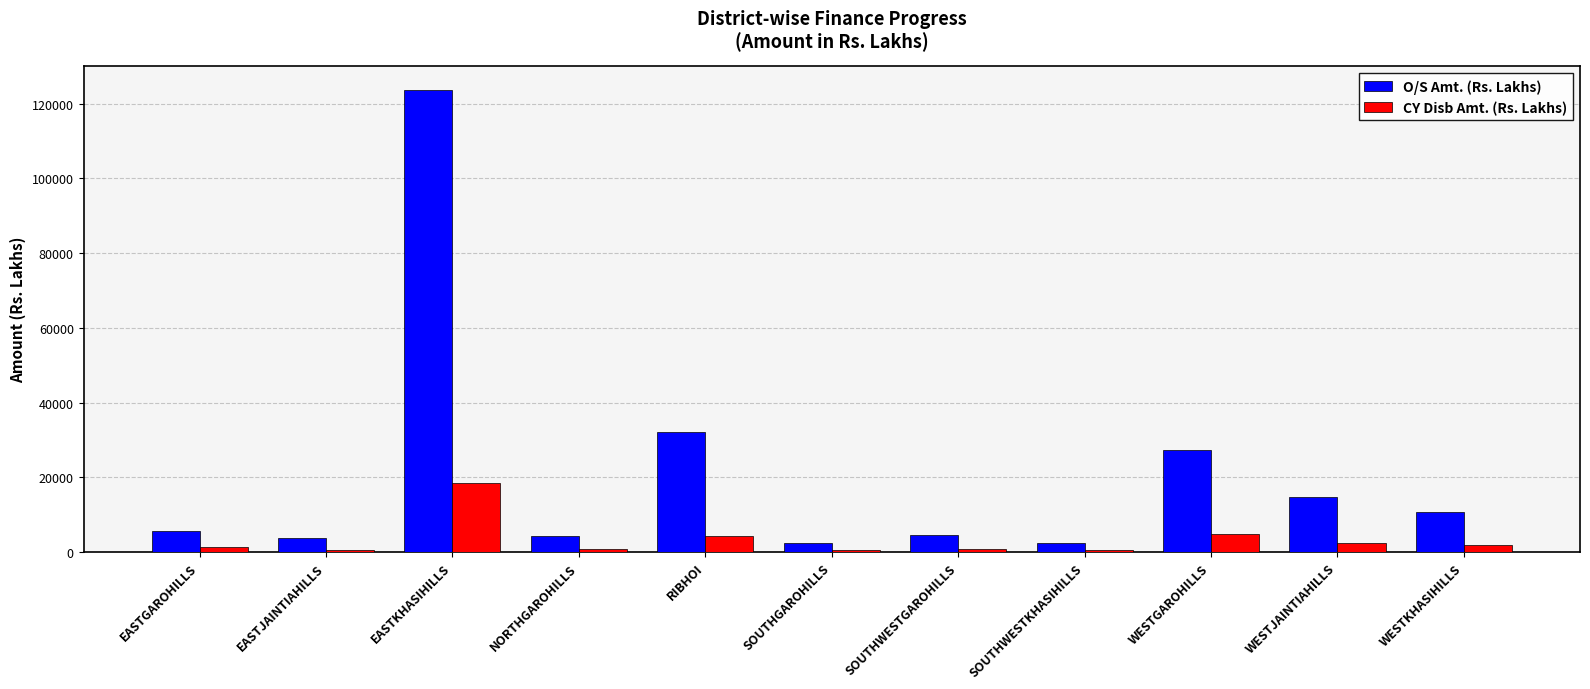

True or false: O/S Amt. (Rs. Lakhs) has a value of 24937.5 at WESTJAINTIAHILLS.

False